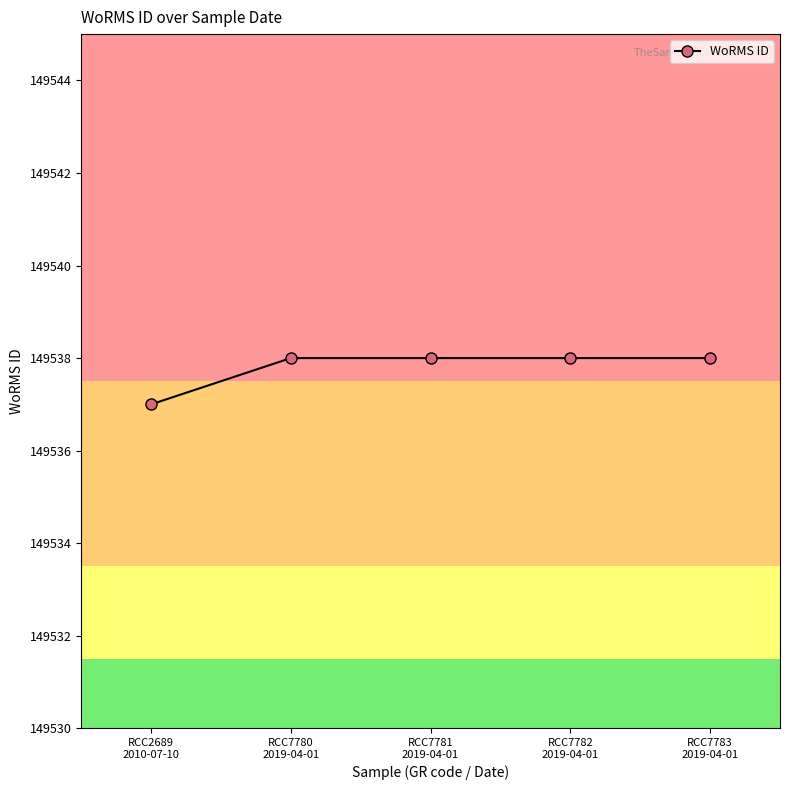

Reading left to right, extract all data points from this chart.

149537	149538	149538	149538	149538